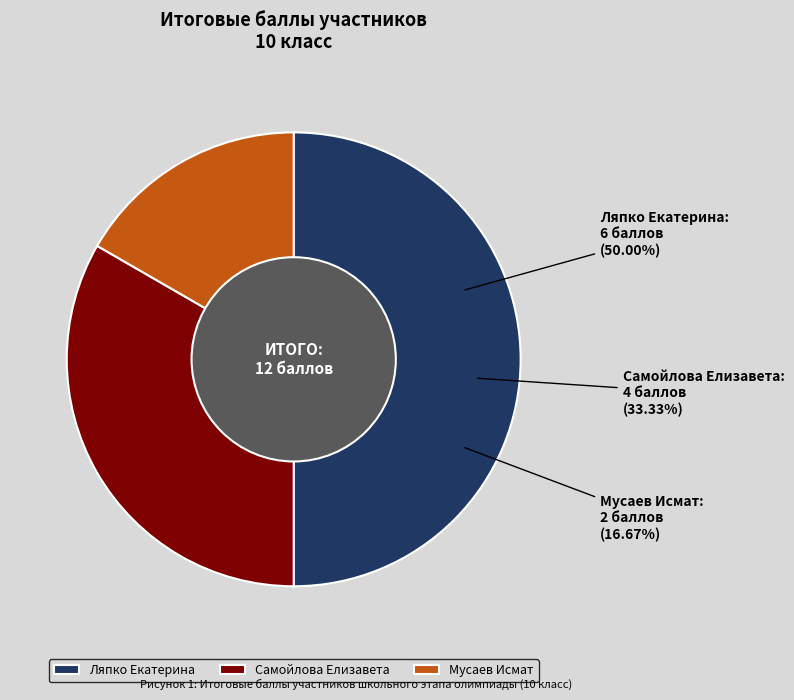

How many slices are in this pie chart?

3